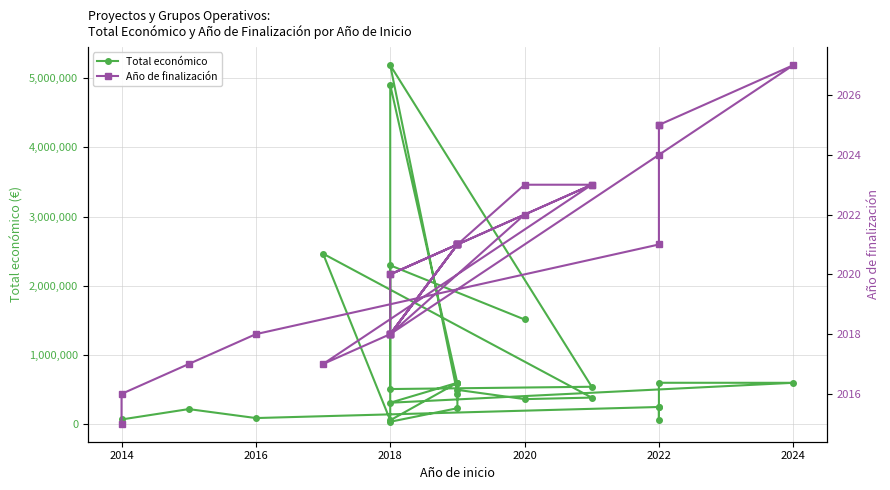

Rank the series by their average value, from highest to lowest.

Total económico, Año de finalización